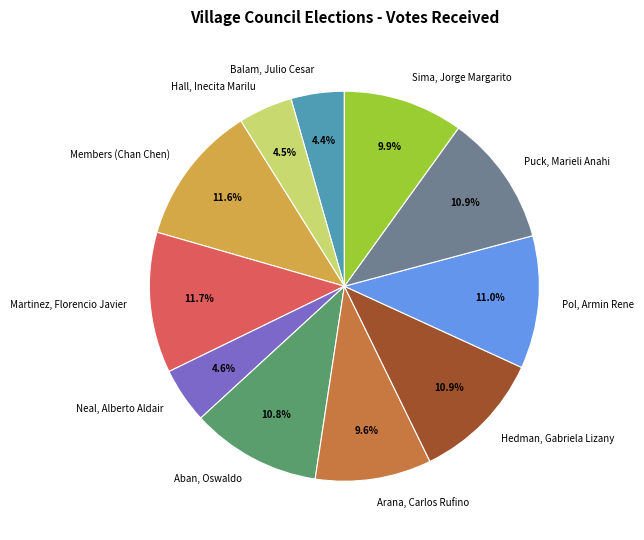

To the nearest percent, what is the combined percentage of Arana, Carlos Rufino and Martinez, Florencio Javier?

21%